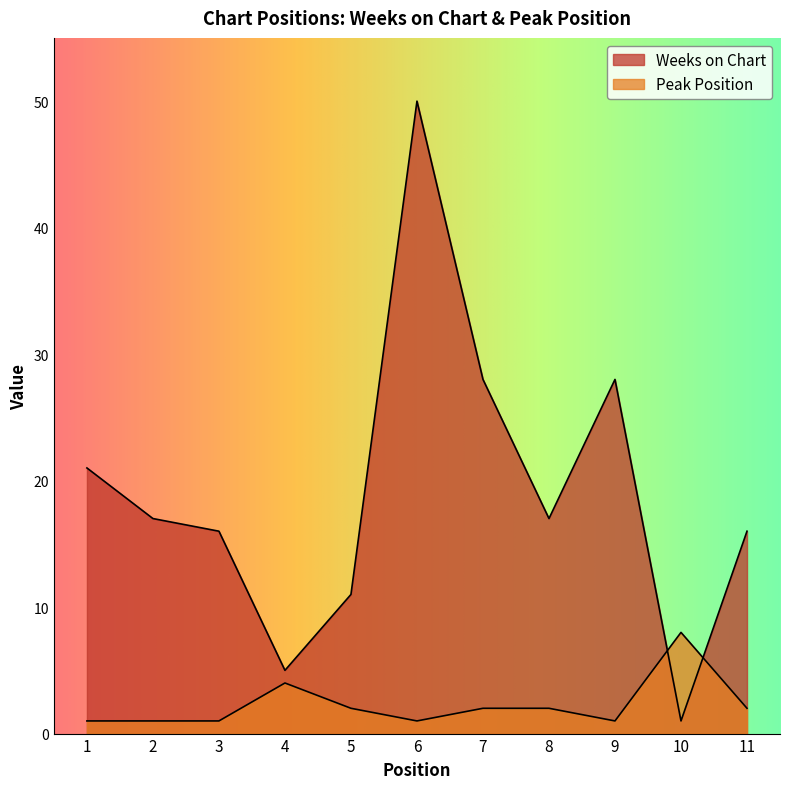

What are all the series names shown in the legend?

Weeks on Chart, Peak Position